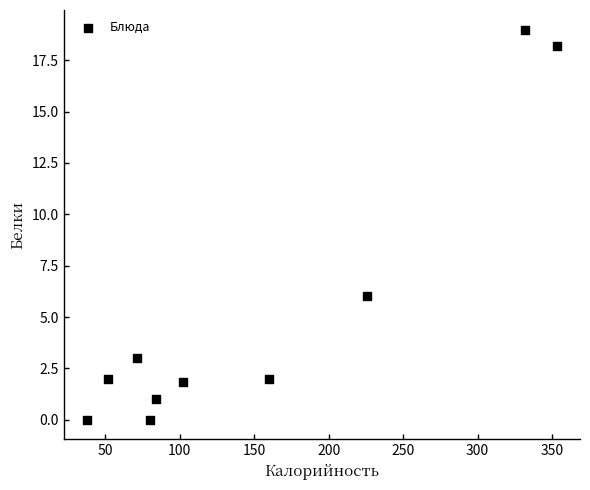

What is the average Y value?

5.3